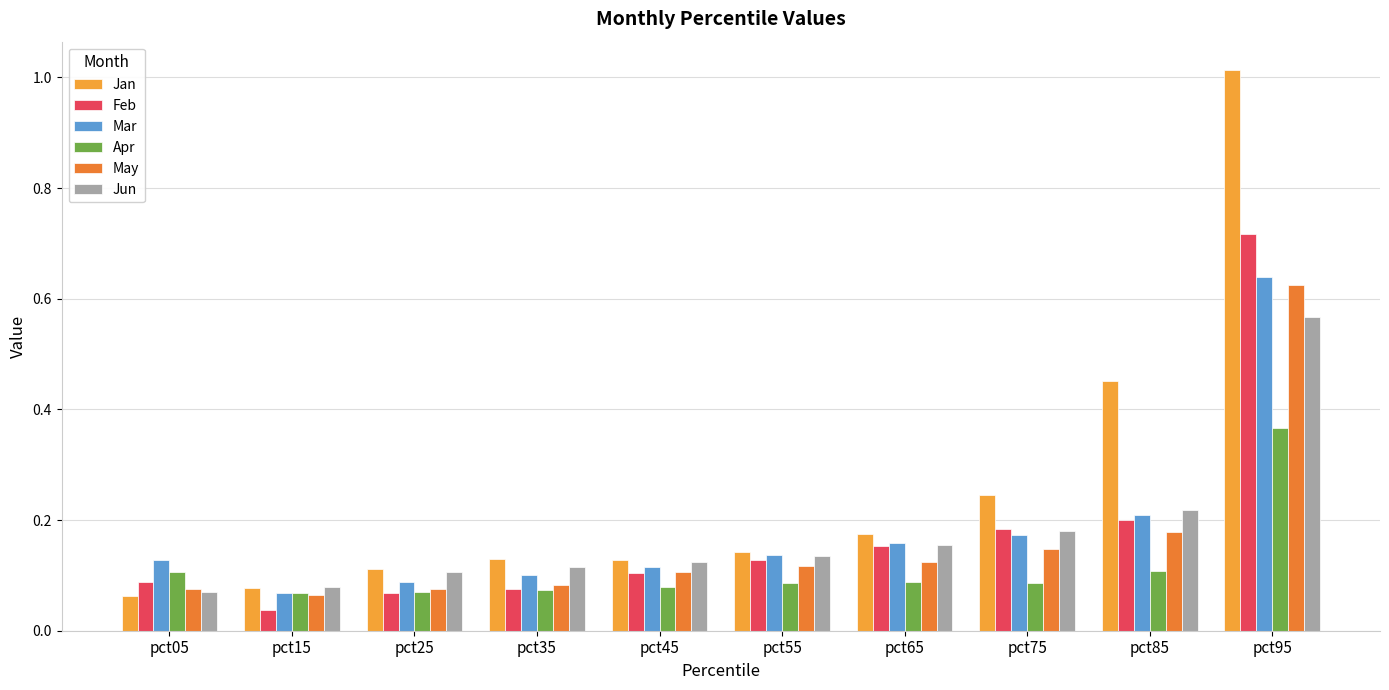

Rank the categories by Apr value from lowest to highest.

pct15, pct25, pct35, pct45, pct75, pct55, pct65, pct05, pct85, pct95